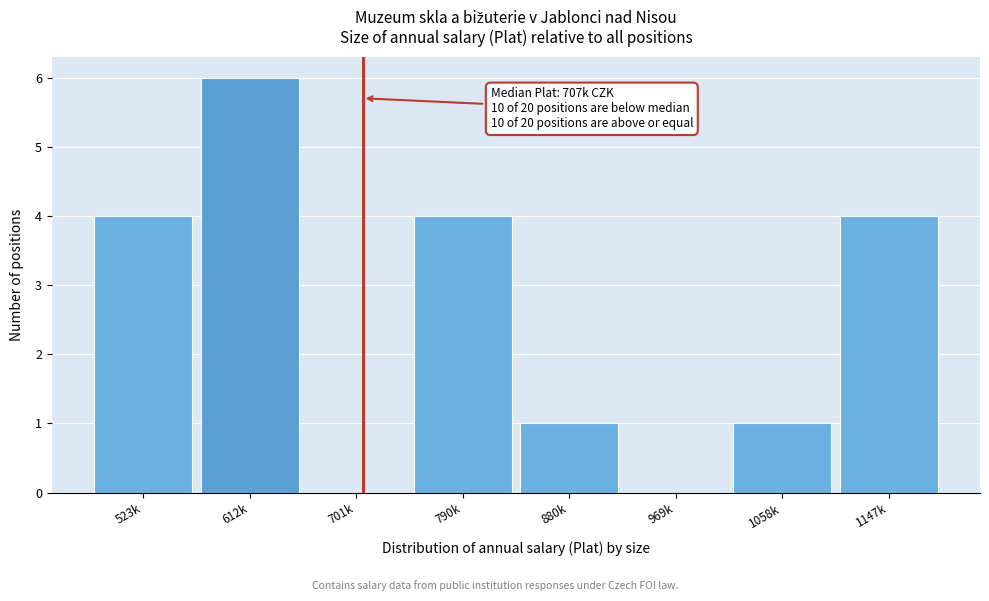

Reading left to right, extract all data points from this chart.

523k=4	612k=6	701k=0	790k=4	880k=1	969k=0	1058k=1	1147k=4